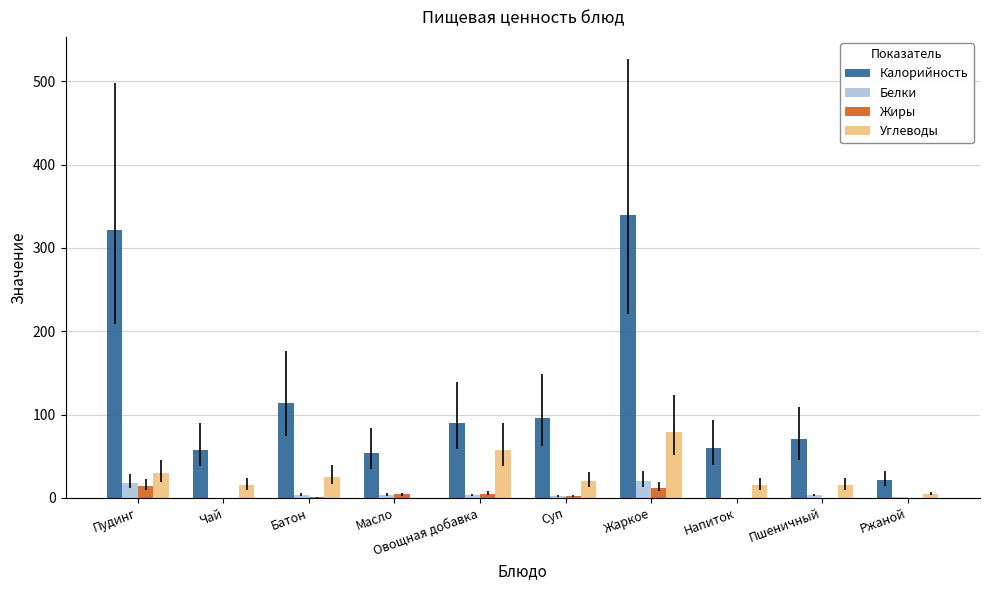

Which series has the largest total across all categories?

Калорийность